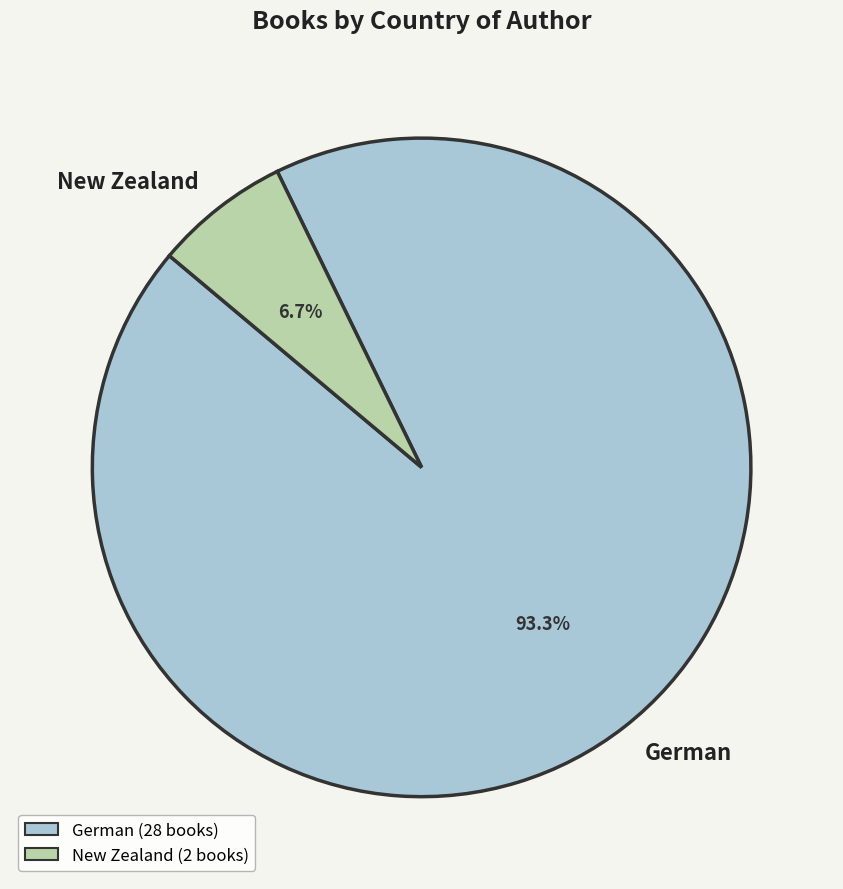

Which slice is the smallest?

New Zealand